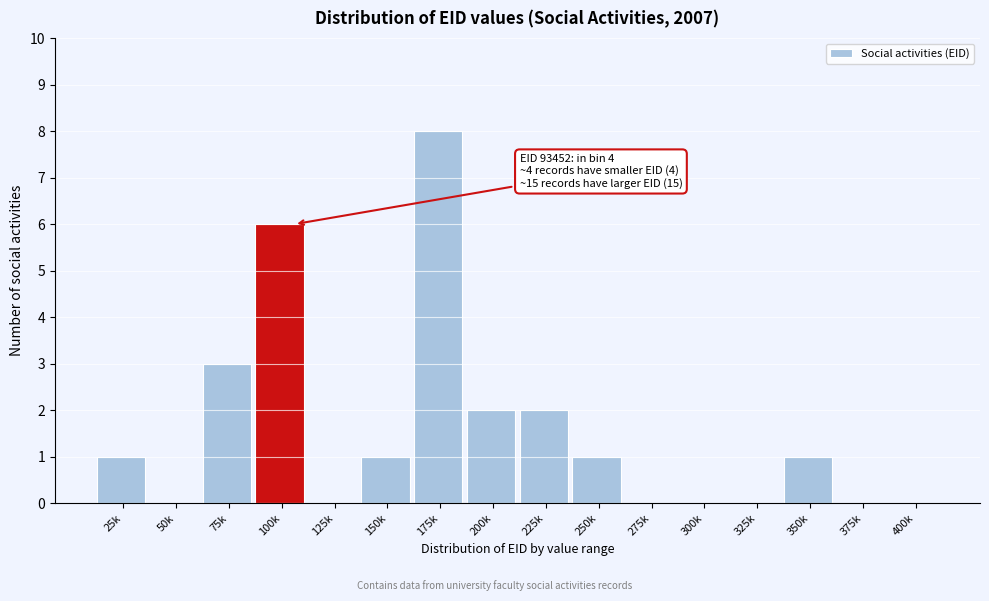

Reading left to right, transcribe all the data shown in this chart.

25k=1	50k=0	75k=3	100k=6	125k=0	150k=1	175k=8	200k=2	225k=2	250k=1	275k=0	300k=0	325k=0	350k=1	375k=0	400k=0